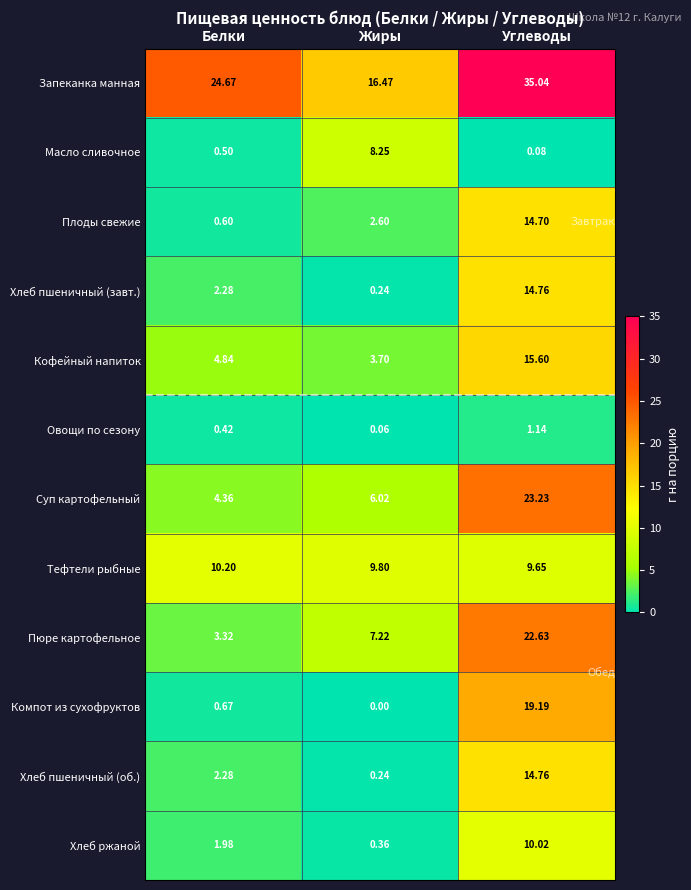

Between Белки and Углеводы, which series saw the biggest shift?

Пюре картофельное